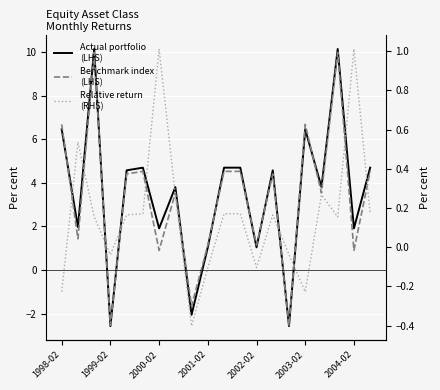

Is this an area chart (filled region under the line)?

No